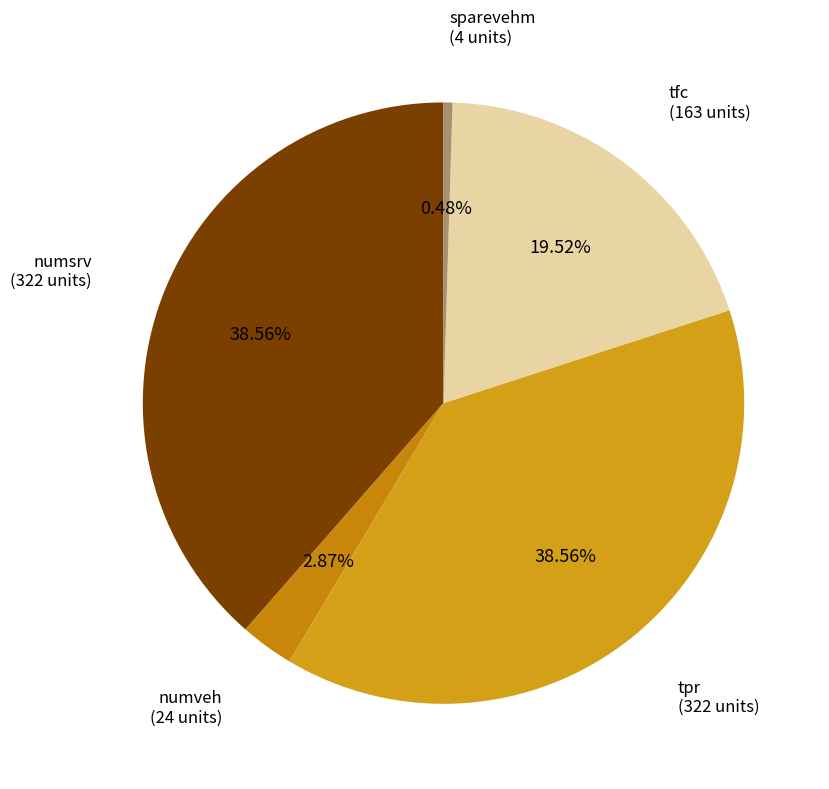

How many slices are in this pie chart?

5